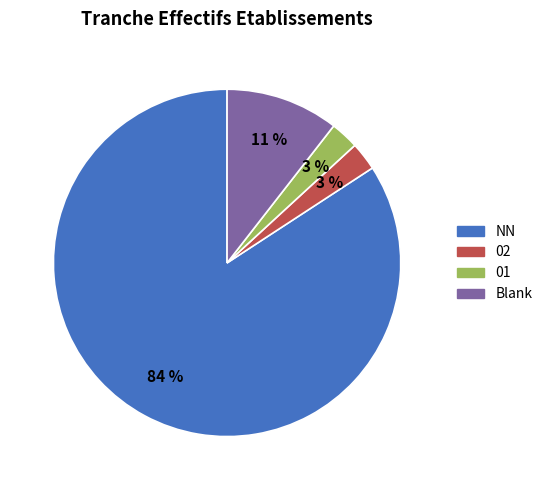

Is there a majority slice in this chart?

Yes